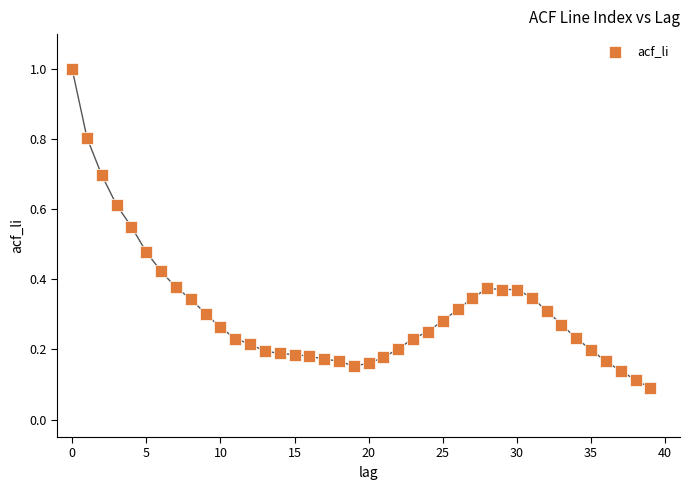

What is the range of Y values (max minus min)?

0.9